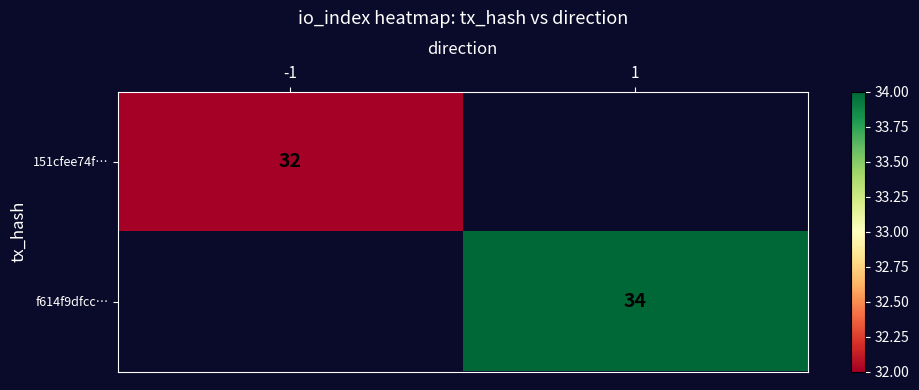

Is the value of 151cfee74f… at -1 greater than the value of f614f9dfcc… at 1?

No